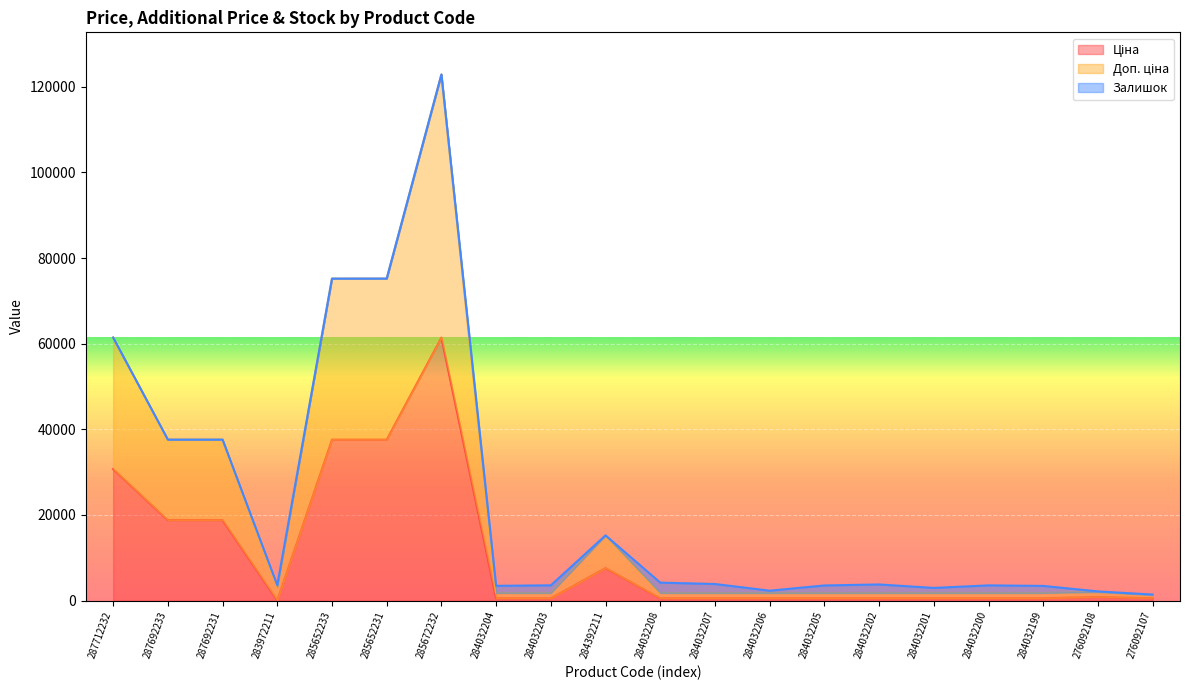

At how many categories does at least one series exceed 24988?

6